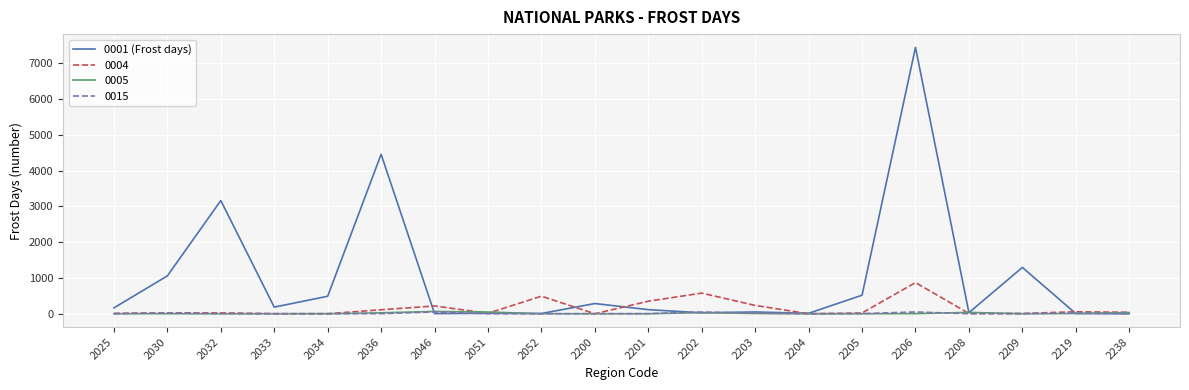

At which category does the chart reach its peak across all series?

2206